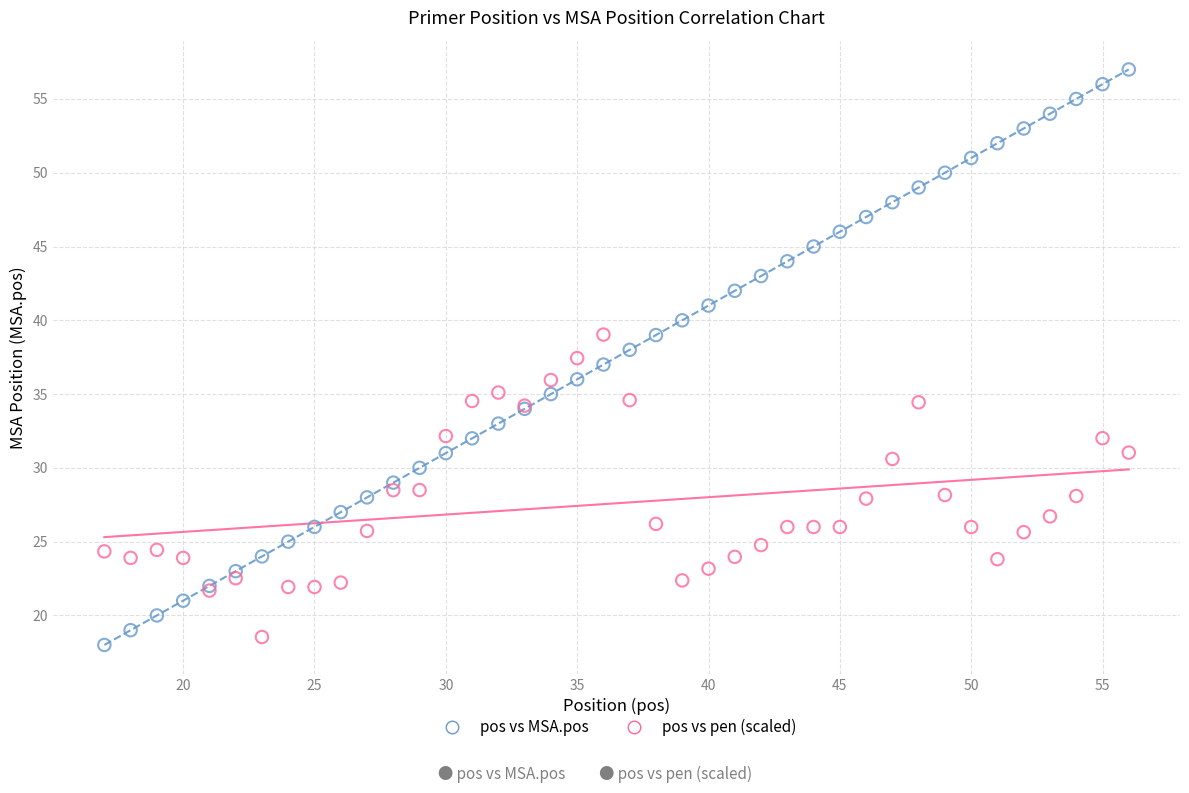

Which series reaches the maximum Y coordinate?

pos vs MSA.pos